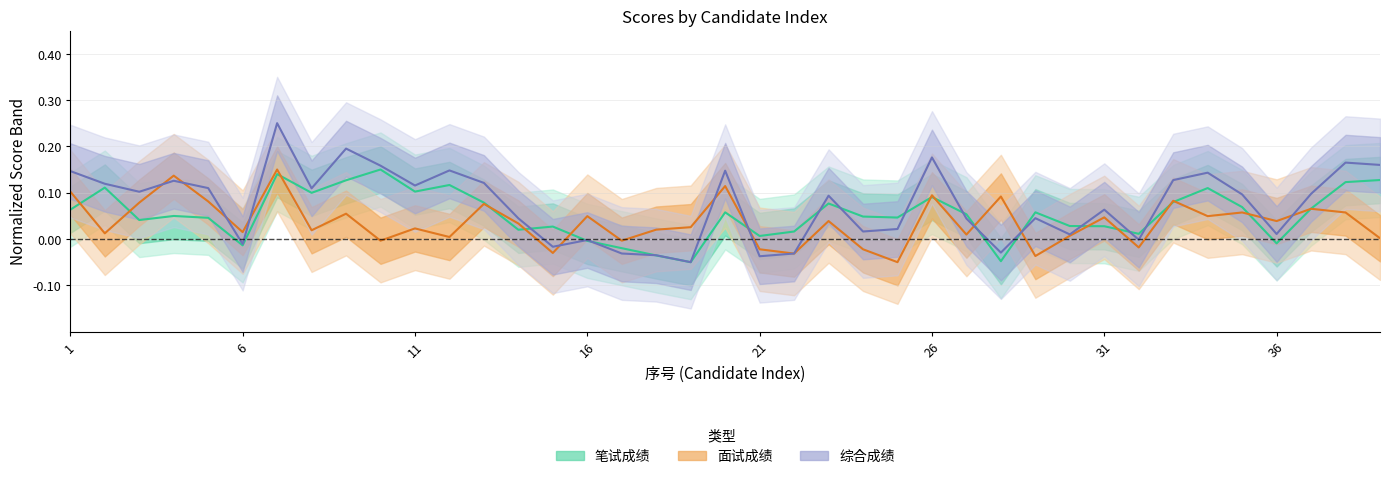

The value of 面试成绩 at 24 is -0.0. True or false?

False